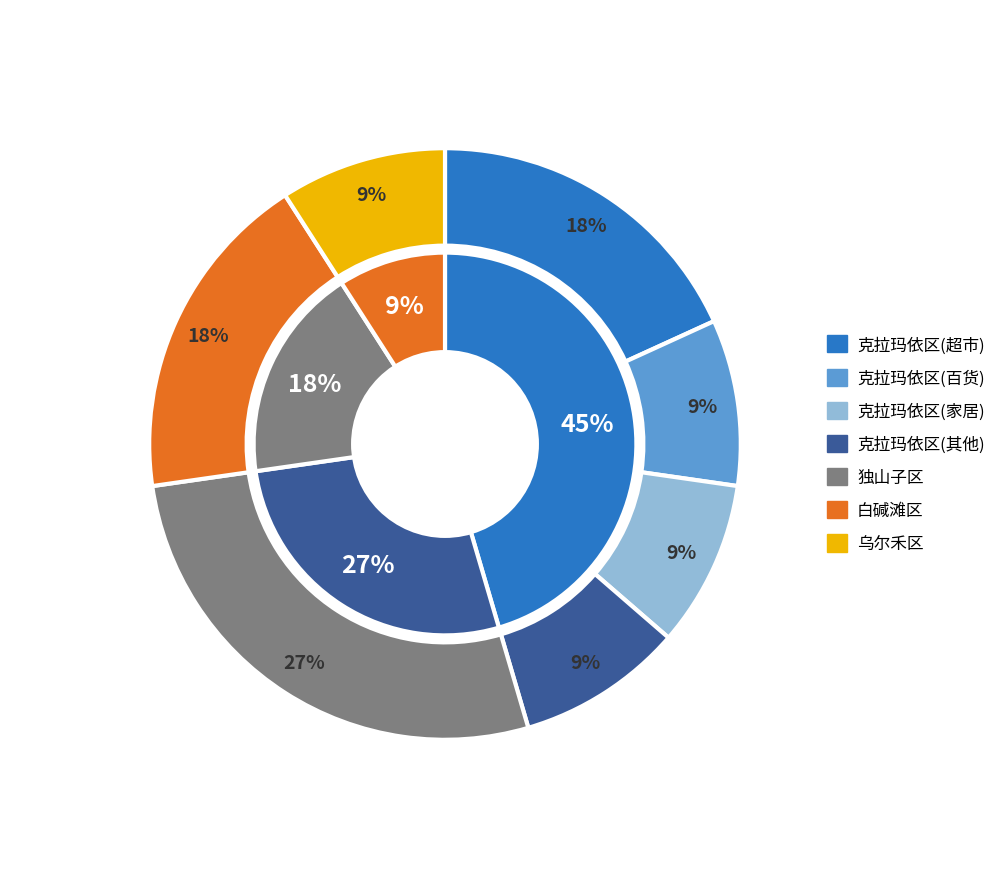

To the nearest percent, what percentage of the pie is 白碱滩区?

18%